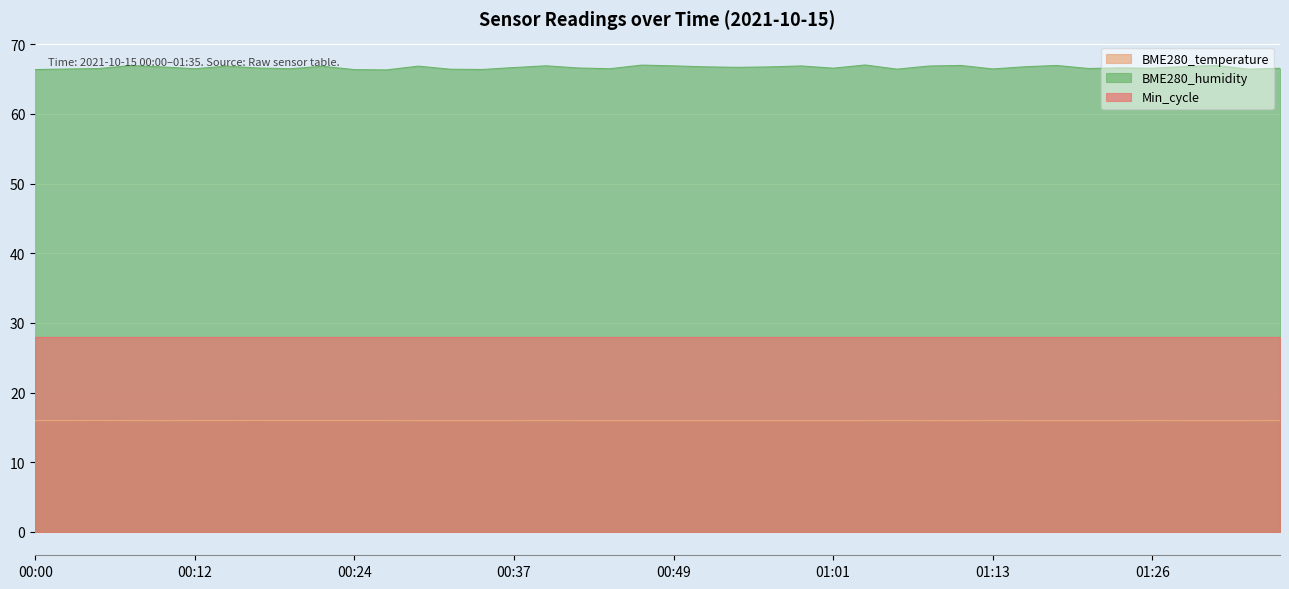

What is the lowest value of the BME280_humidity series?

66.3